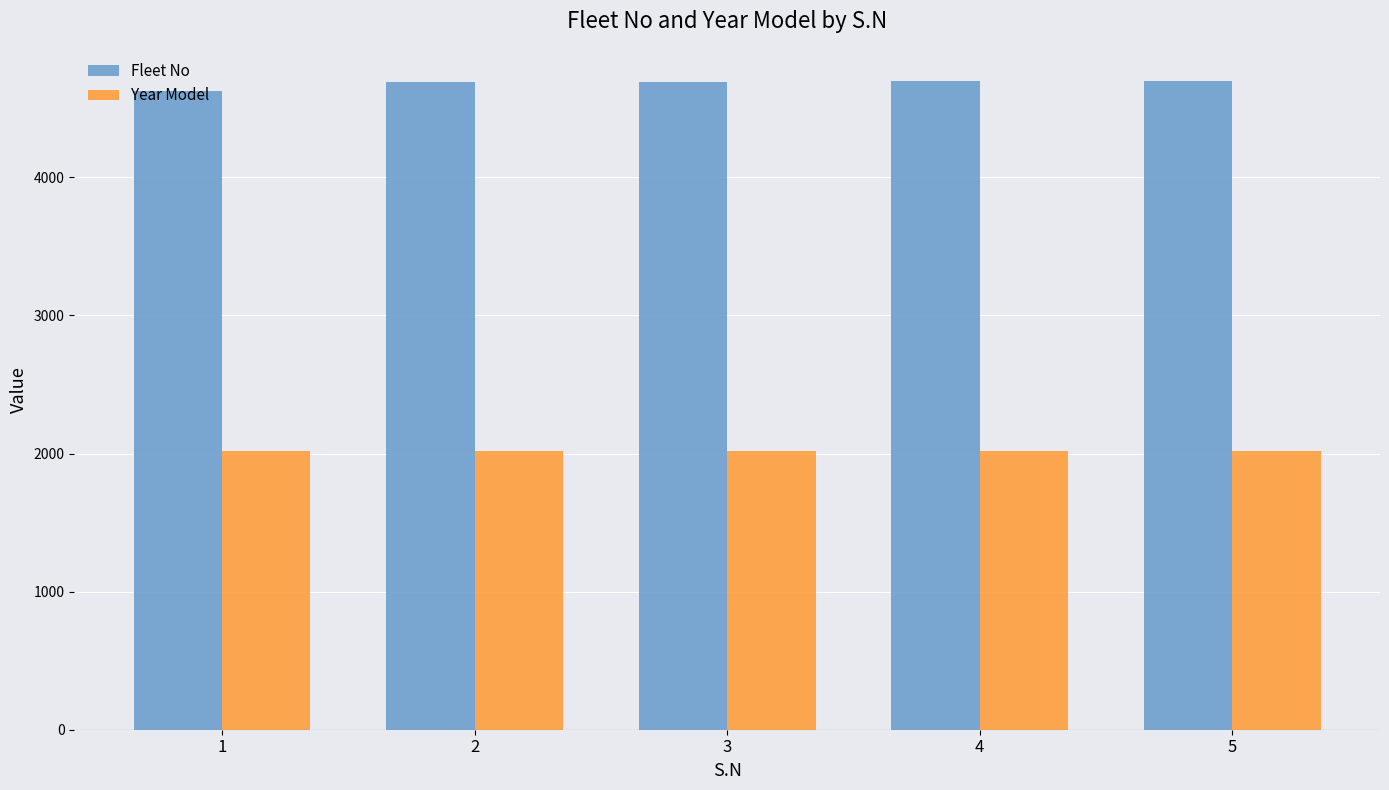

List the series in order of their overall mean, highest first.

Fleet No, Year Model